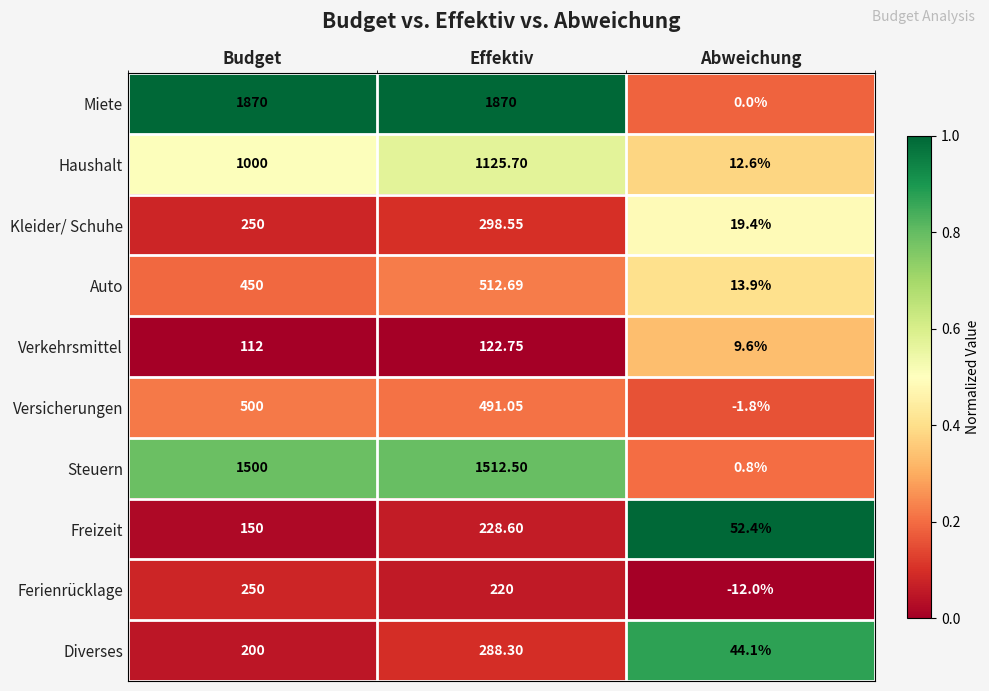

How many values in the Miete series are below 1870?

1